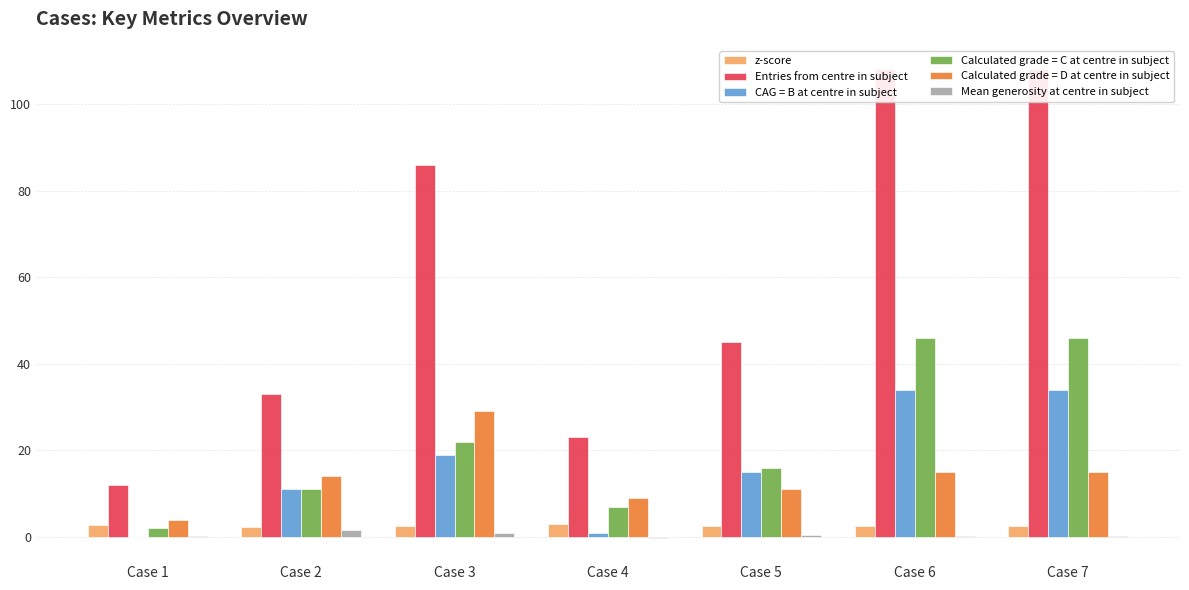

What is the difference between the maximum and minimum values in the Entries from centre in subject series?

96.0